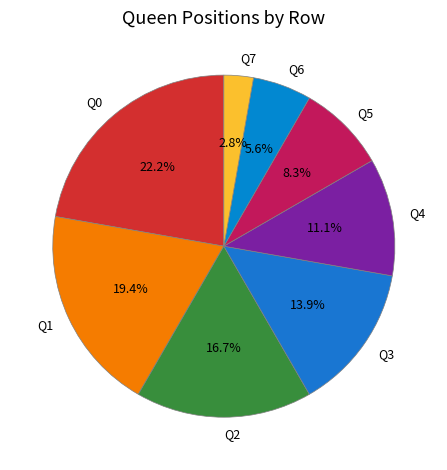

To the nearest percent, what is the difference between the Q3 and Q1 slice percentages?

6%